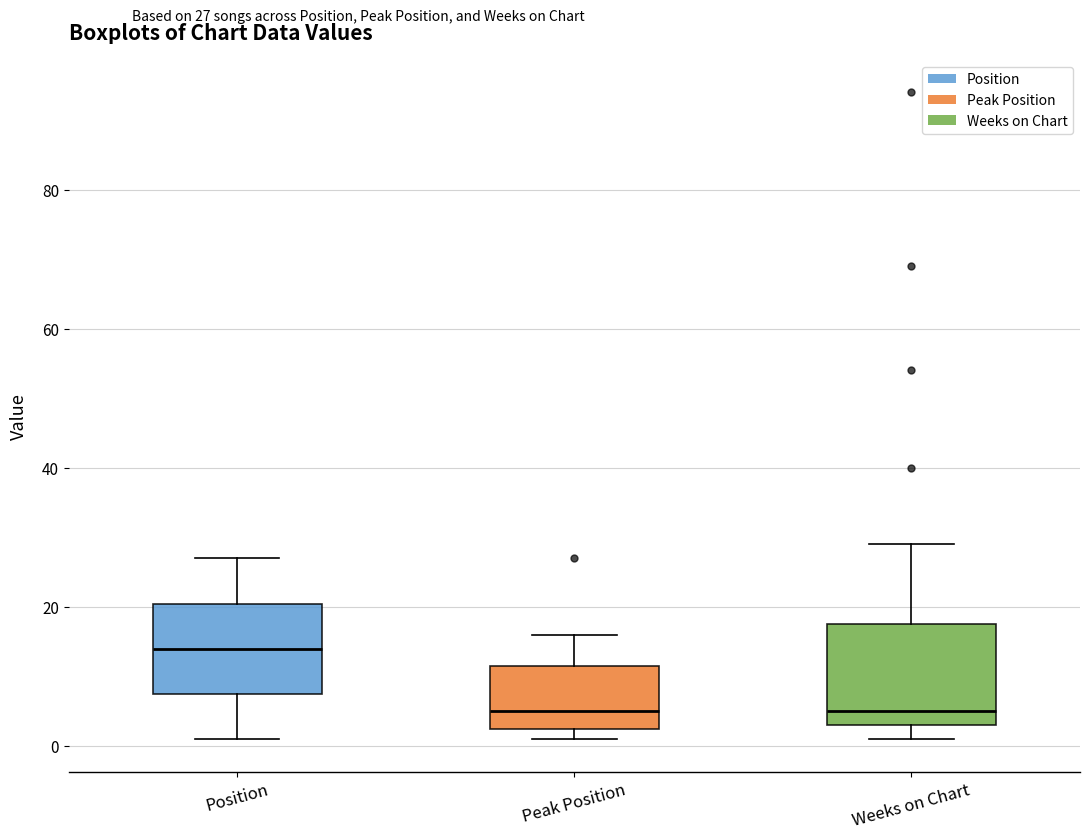

Which box's median line is the highest?

Position